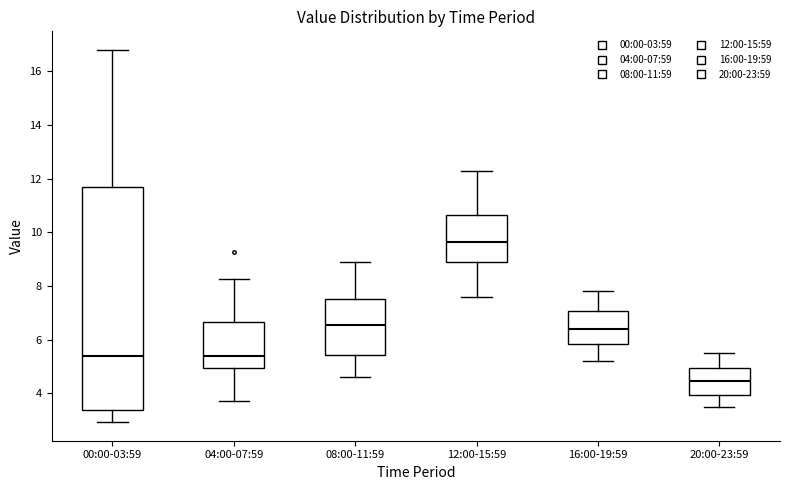

Which box is the tallest, from its lower edge to its upper edge?

00:00-03:59